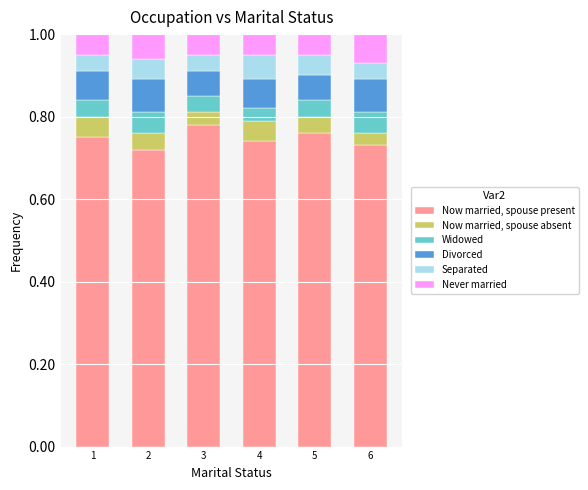

What is the sum of all Now married, spouse present values?

4.5